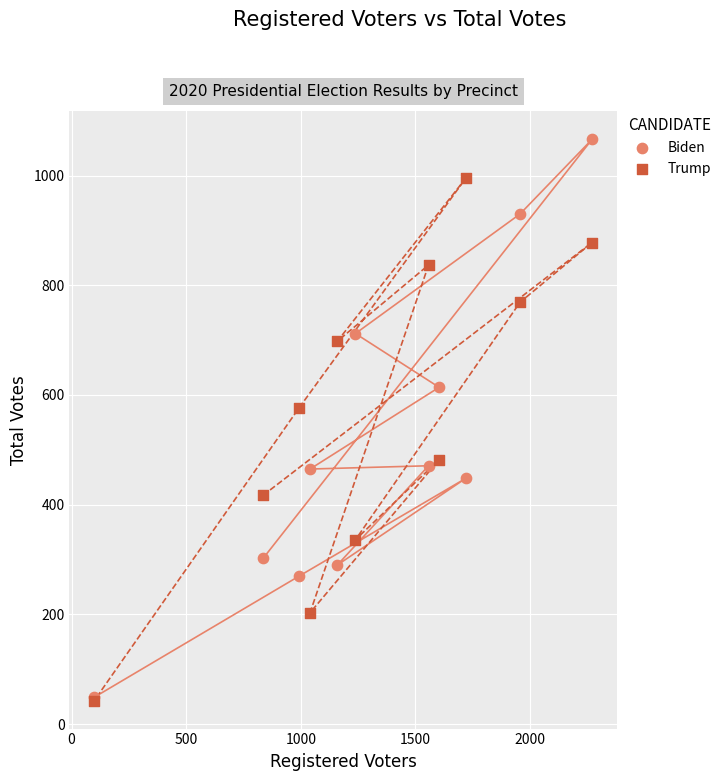

Across all series, what Y value is closest to 554?

577